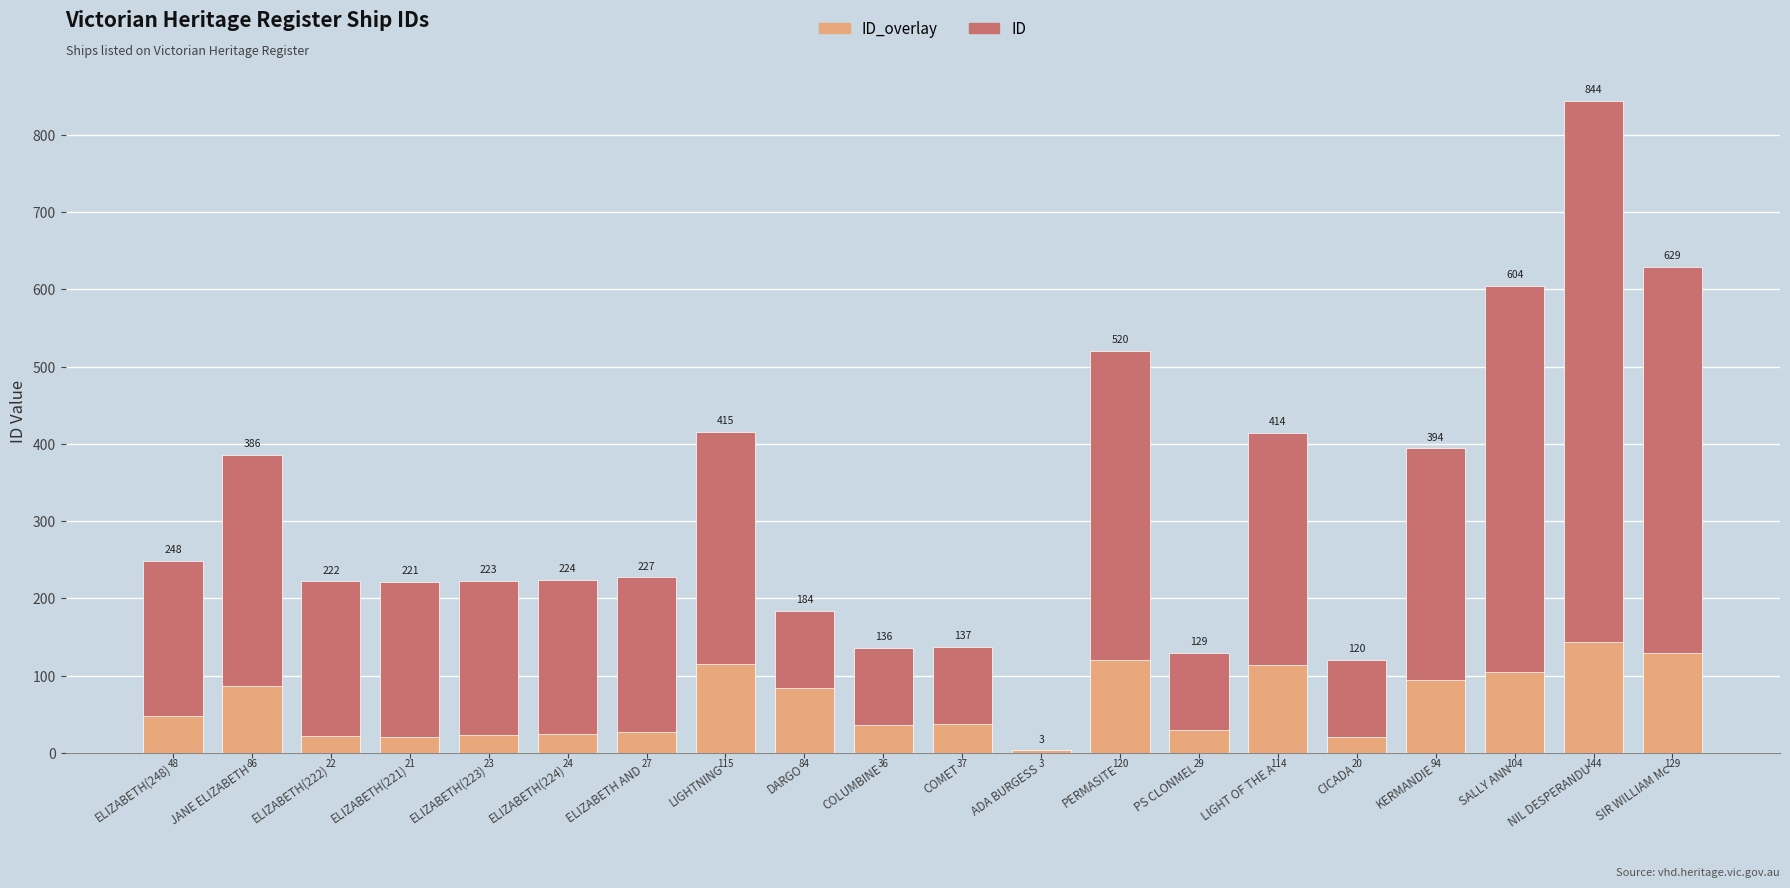

What is the difference between the ID values at KERMANDIE and COMET?

257